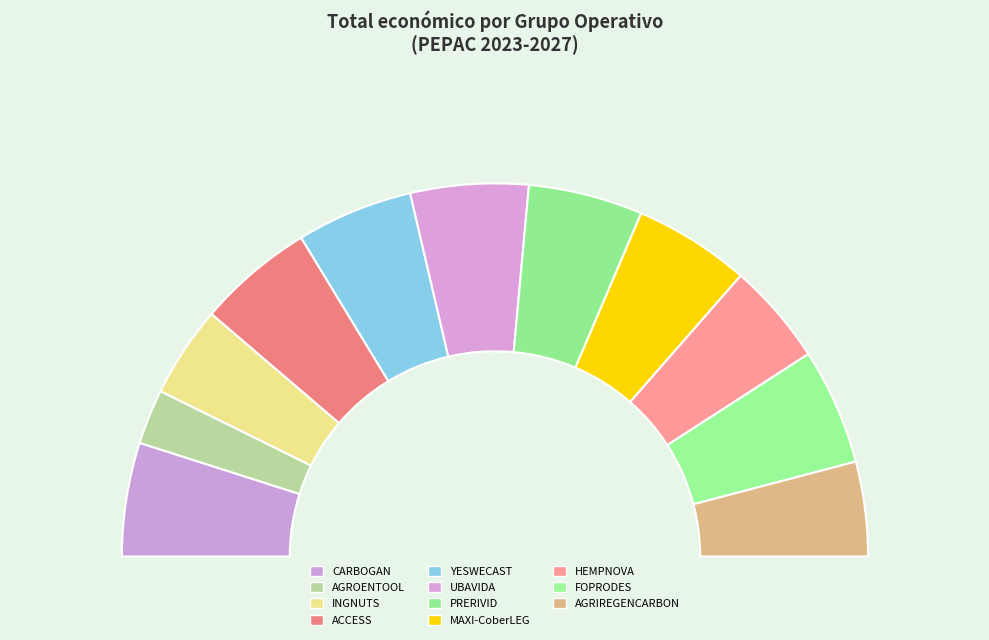

True or false: HEMPNOVA accounts for 9% of the total.

True